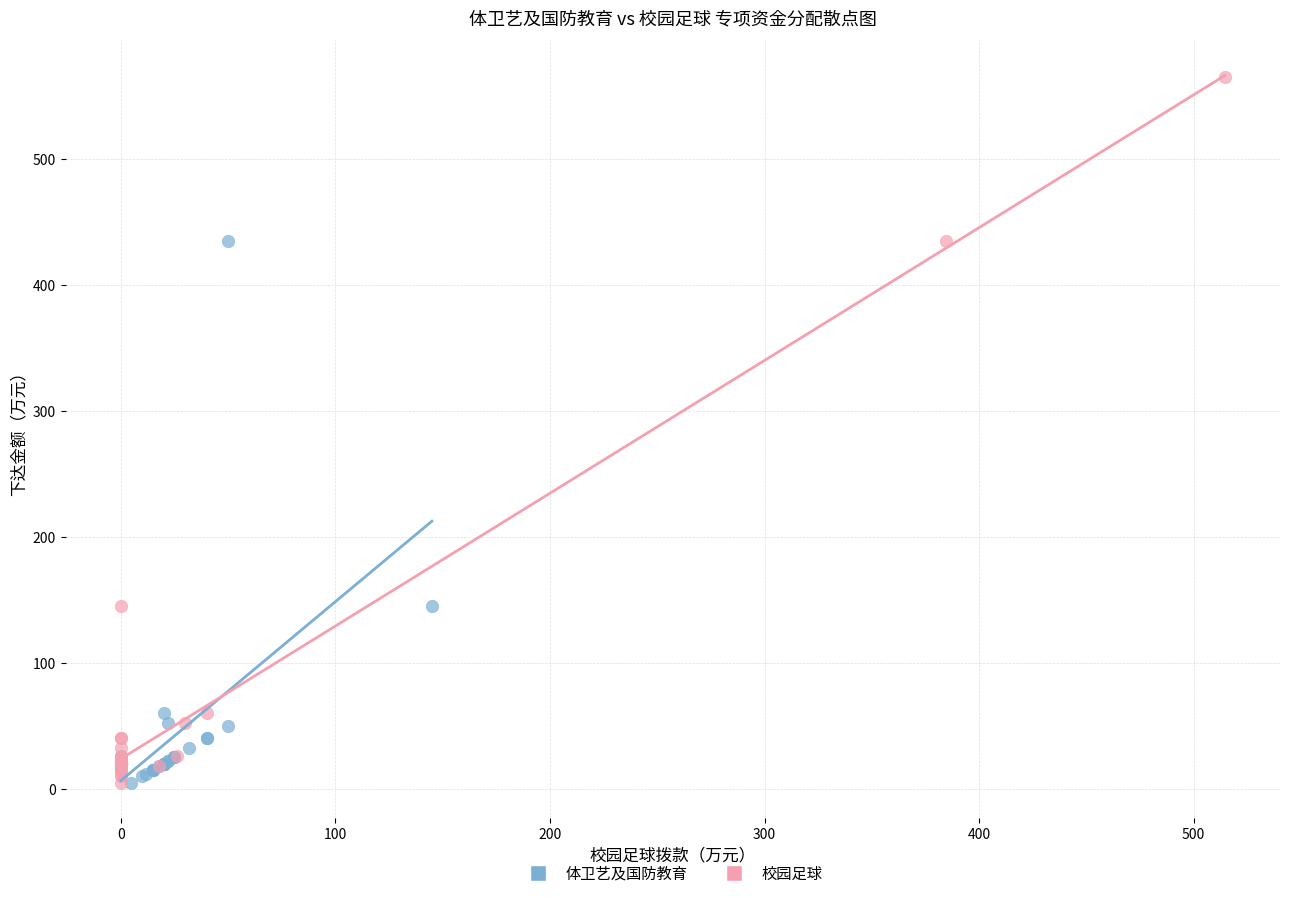

What are all the series names shown in the legend?

体卫艺及国防教育, 校园足球